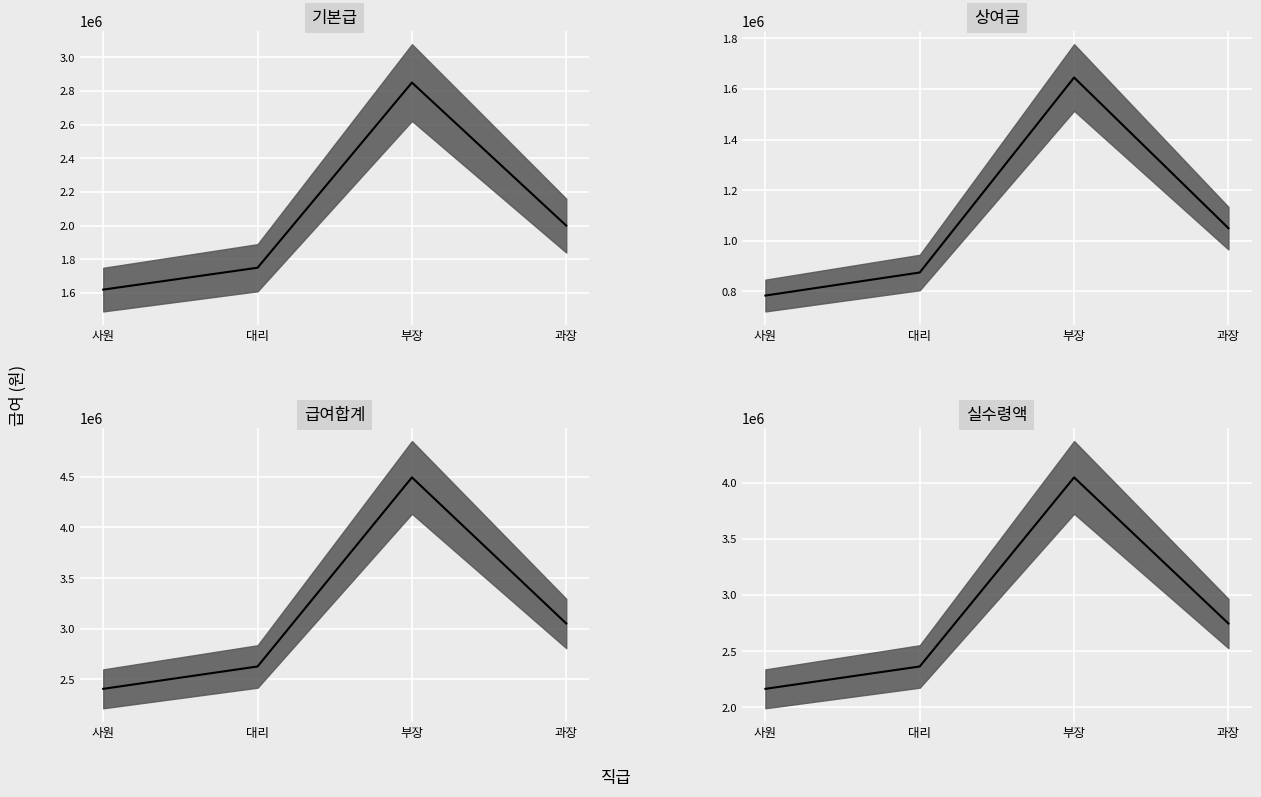

True or false: 급여합계 has more than 0 points higher than both neighbors.

True